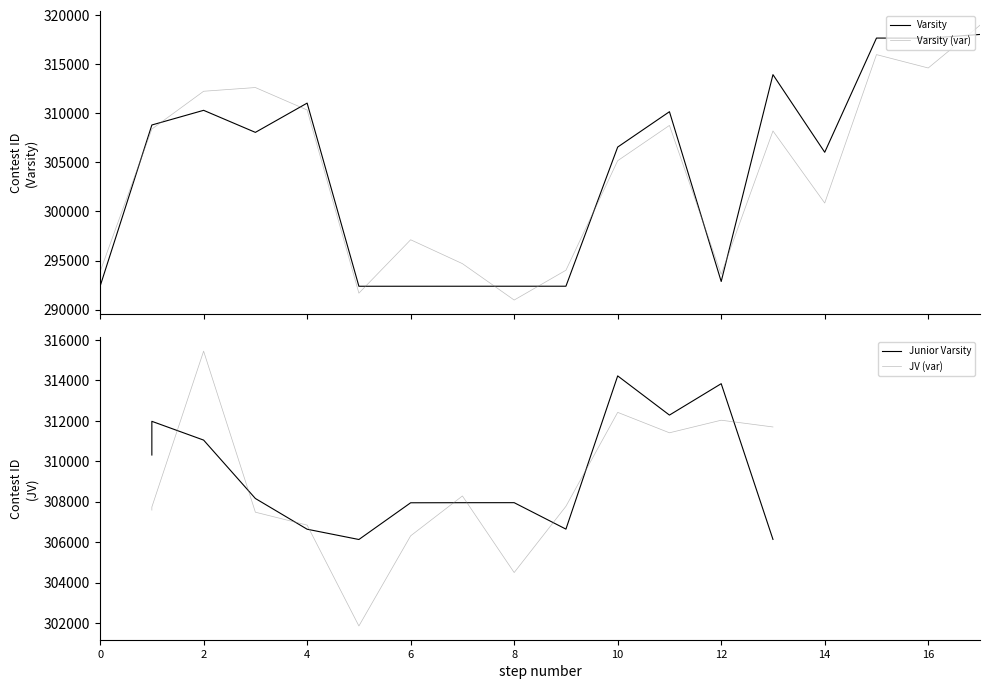

The value of Varsity at 18 is 318039. True or false?

True